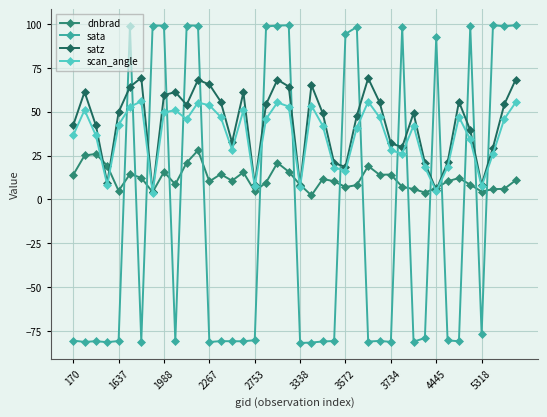

What is the value of the scan_angle point at the 34th from the left?

18.5